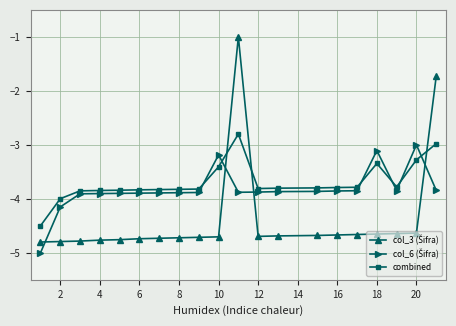

What is the maximum value shown in the chart?

-1.0